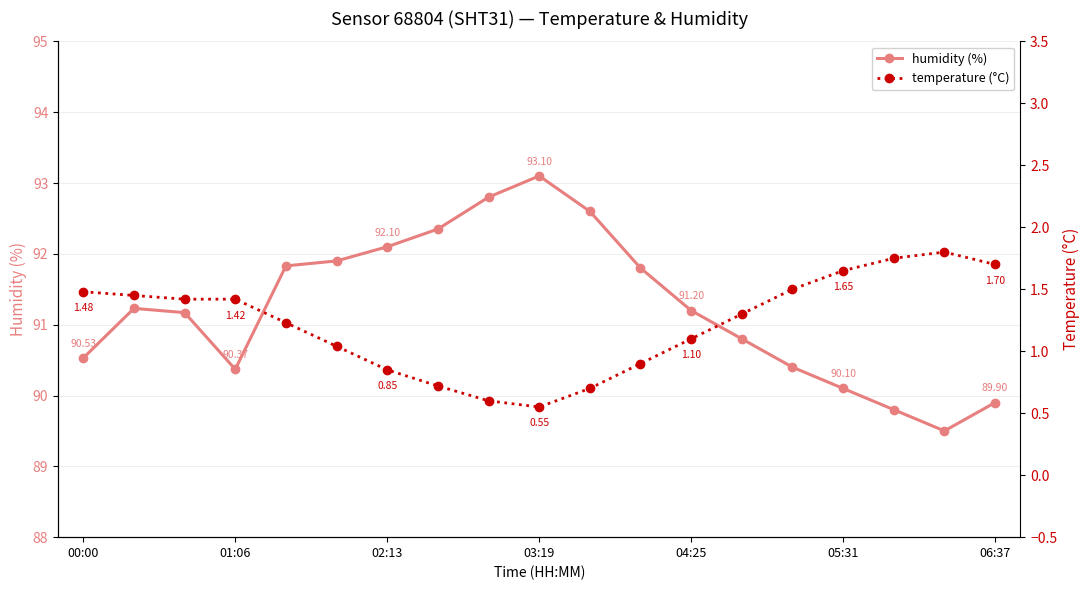

Rank the series by their average value, from highest to lowest.

humidity, temperature